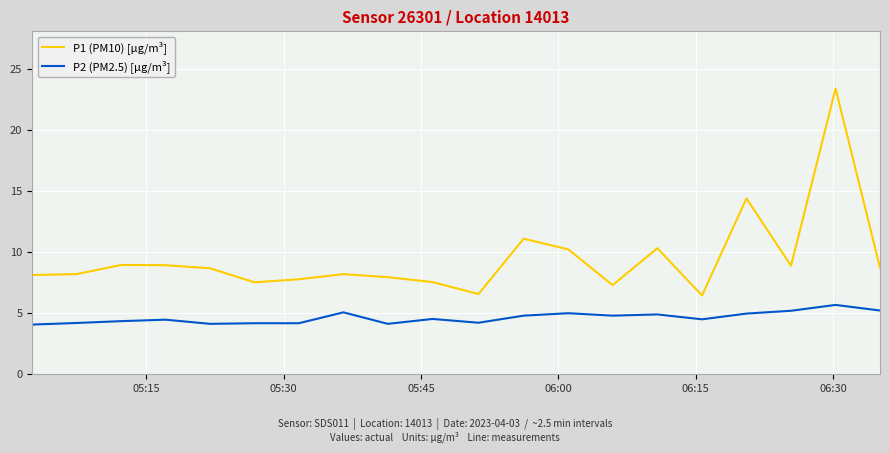

What is the minimum value shown in the chart?

4.1